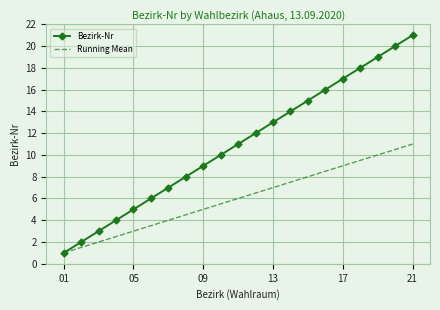

Rank the series by their maximum value, from highest to lowest.

Bezirk-Nr, Running Mean